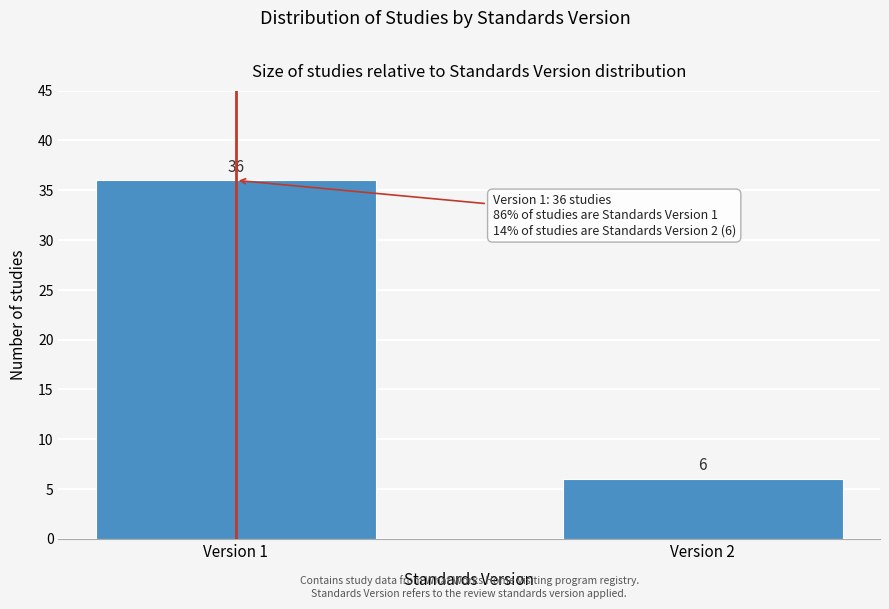

Reading right to left, list all the values displayed in this chart.

6	36